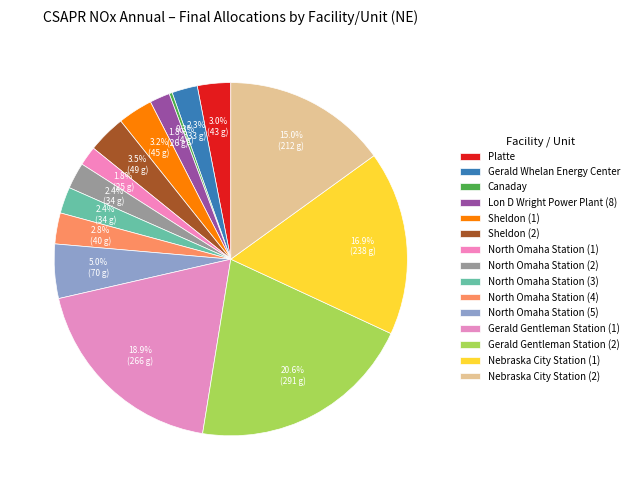

The Gerald Whelan Energy Center slice represents 8% of the pie. True or false?

False